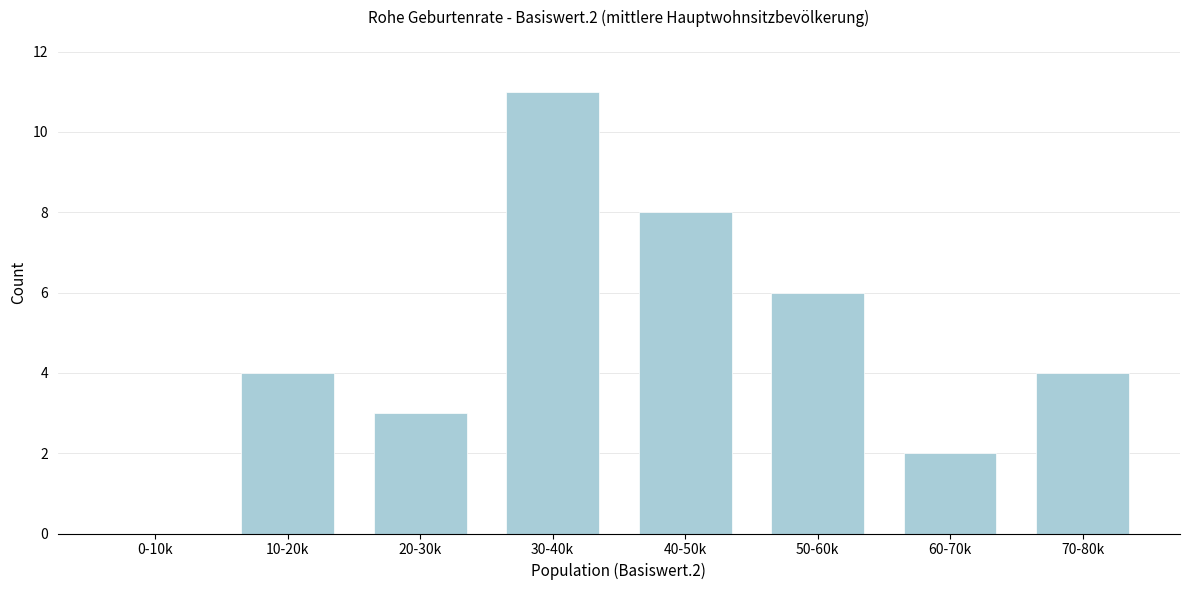

Reading left to right, transcribe all the data shown in this chart.

0-10k=0	10-20k=4	20-30k=3	30-40k=11	40-50k=8	50-60k=6	60-70k=2	70-80k=4